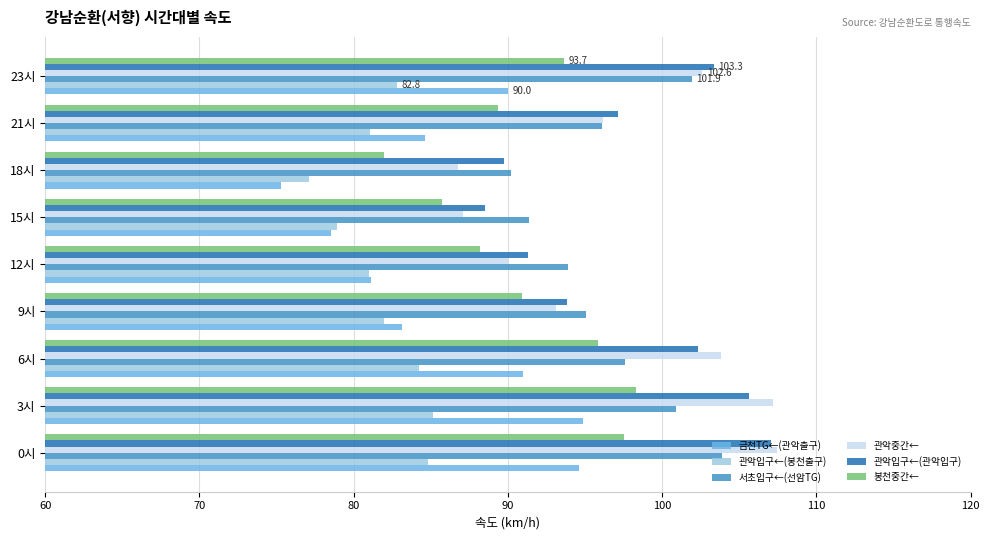

Between 15시 and 21시, which series saw the biggest shift?

관악중간←